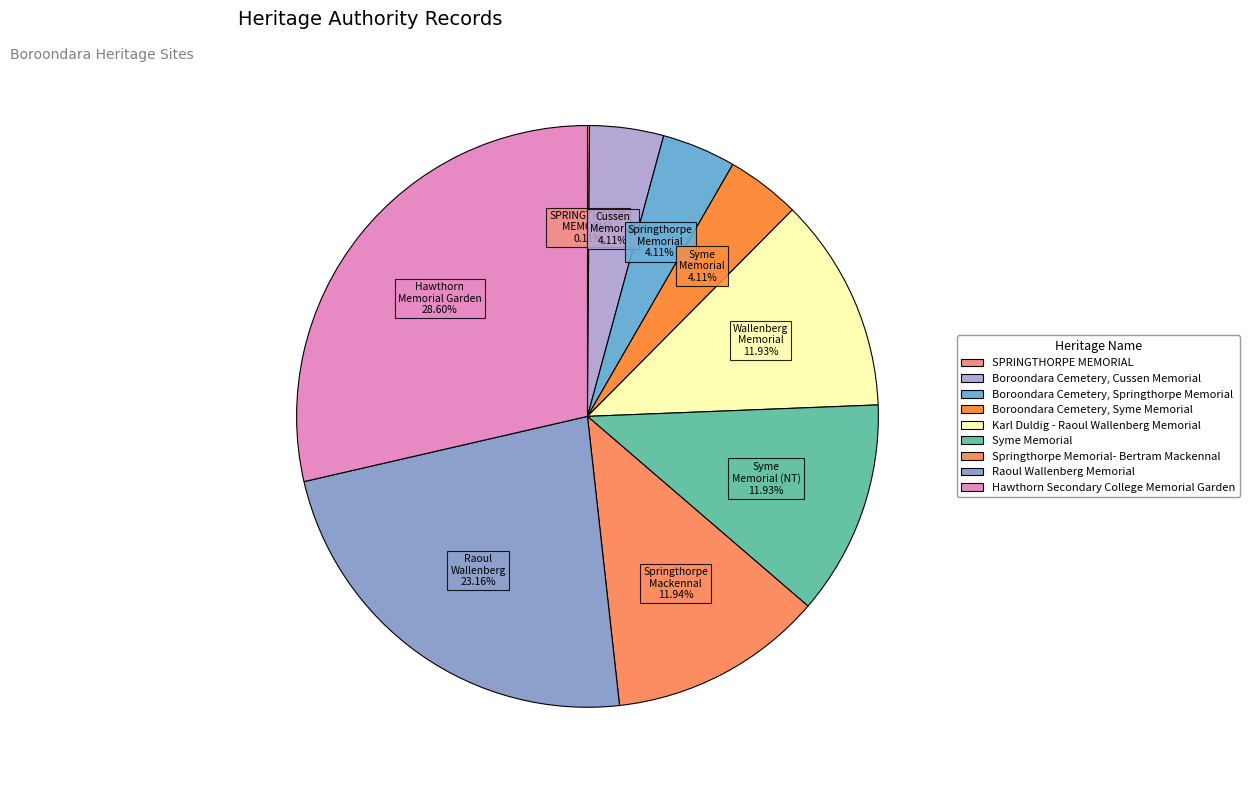

How much of the chart is everything except Boroondara Cemetery, Syme Memorial?

95.9%